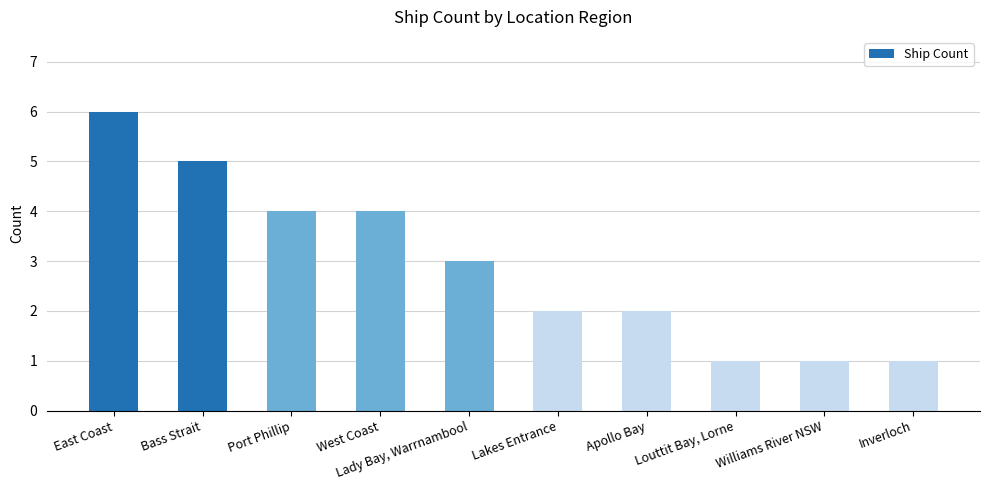

What is the sum of the values at Port Phillip and West Coast?

8